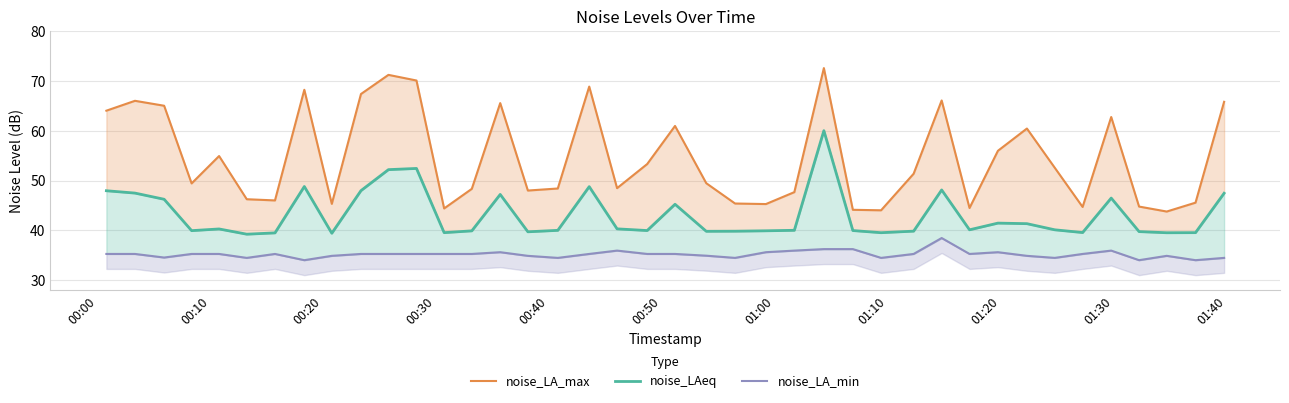

How many lines are shown in the chart?

3